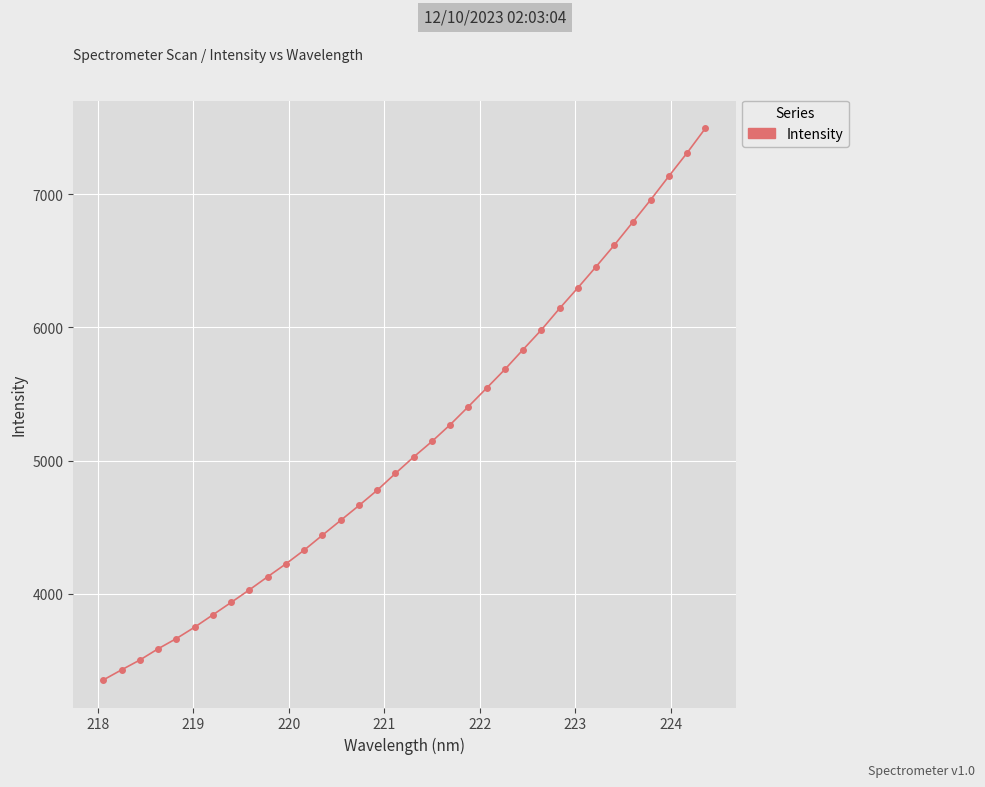

What is the average value?

5124.4